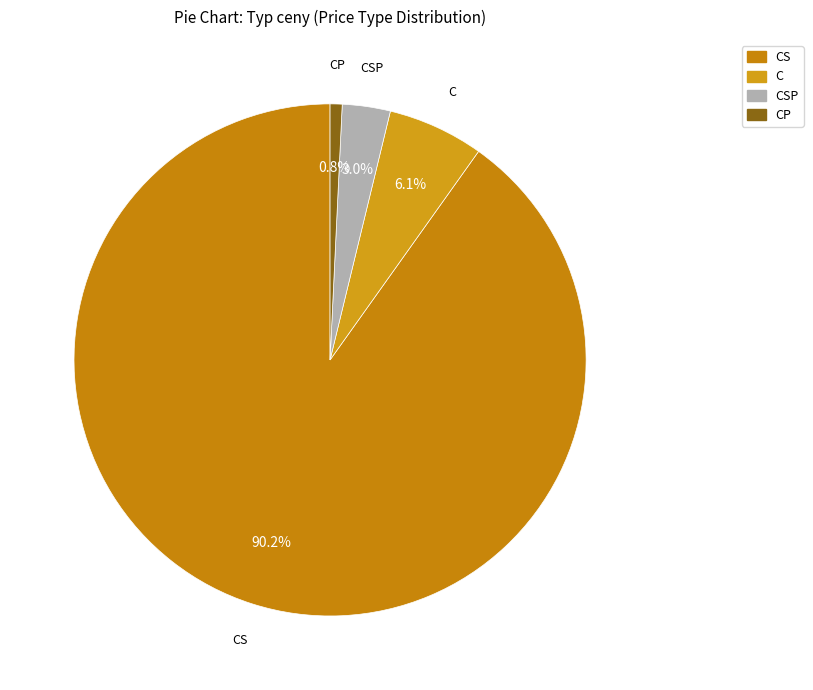

True or false: CP accounts for 1% of the total.

True